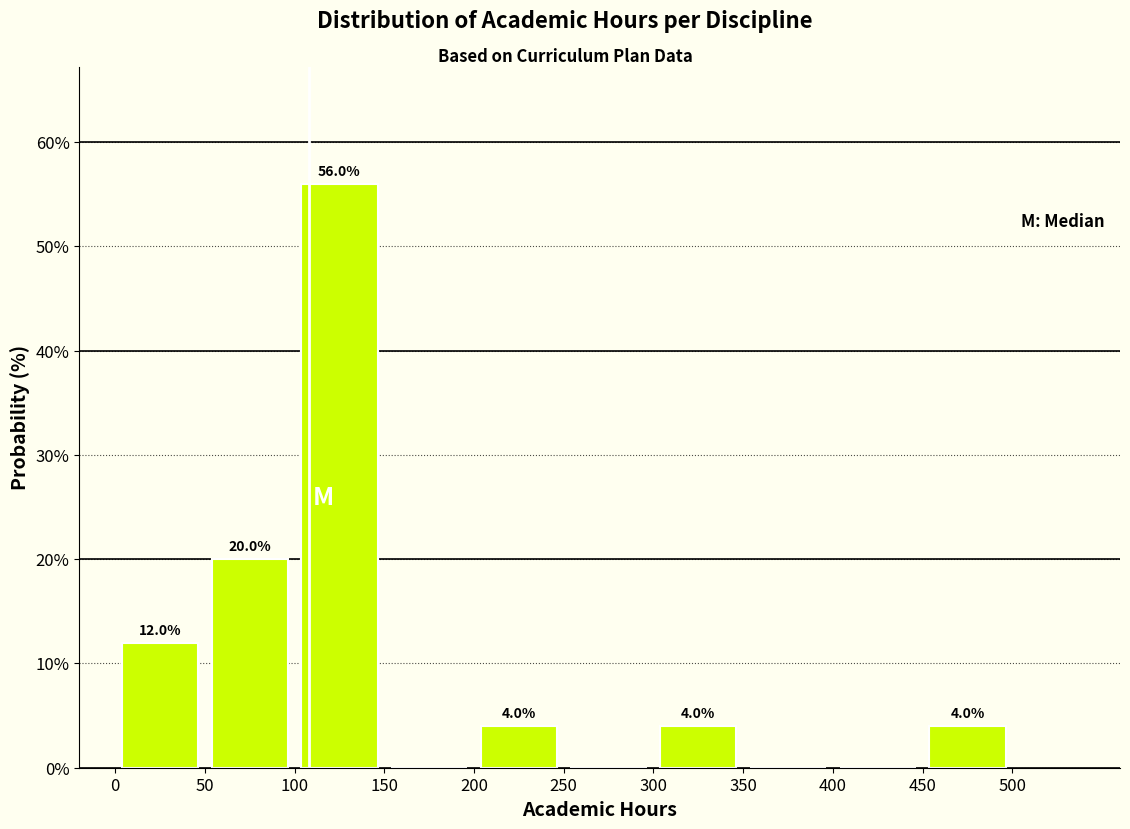

Over which range of the x-axis is the bar tallest?

100 to 150